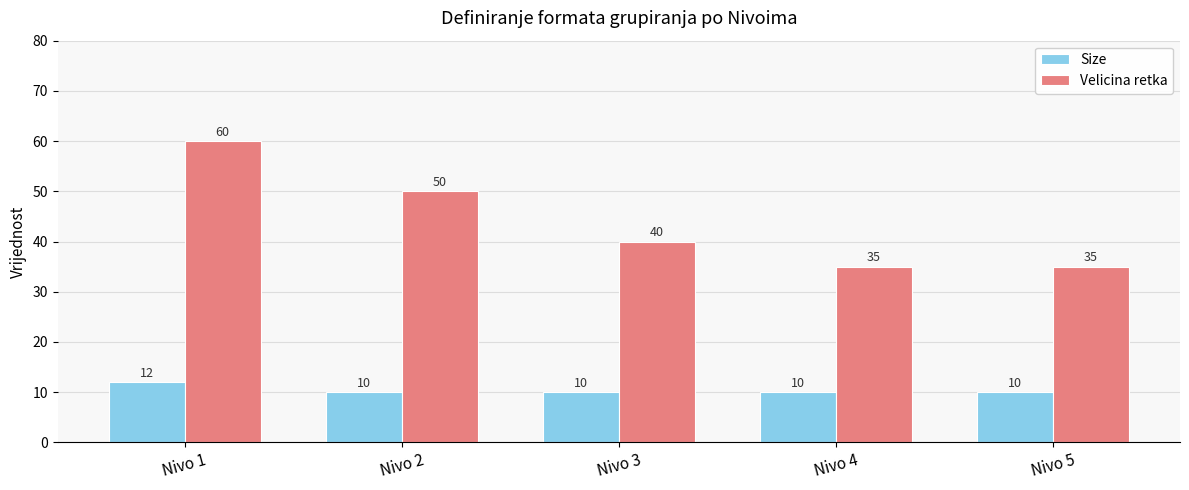

Which category has the highest value in the Velicina retka series?

Nivo 1